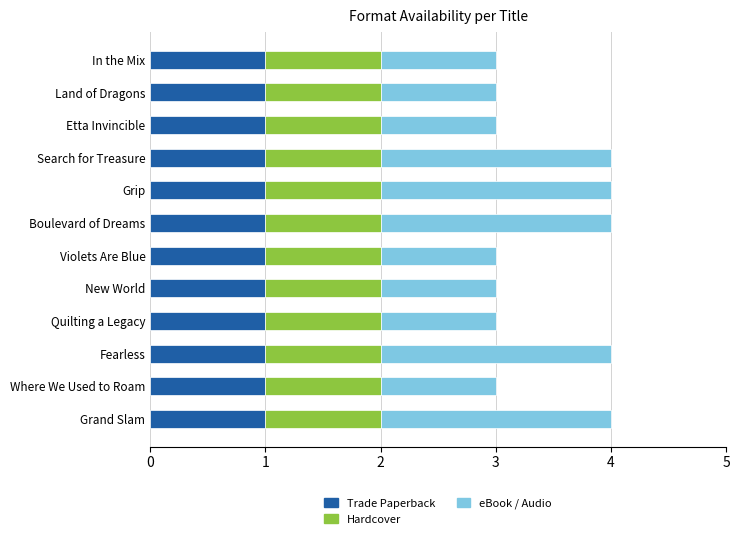

What is the total value across all series at Land of Dragons?

3